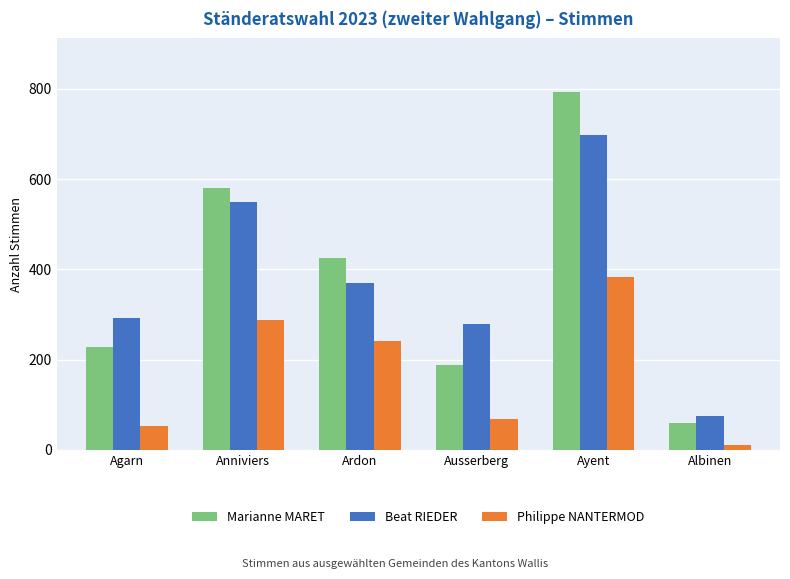

What is the value of the Philippe NANTERMOD bar at the 5th from the left?

384